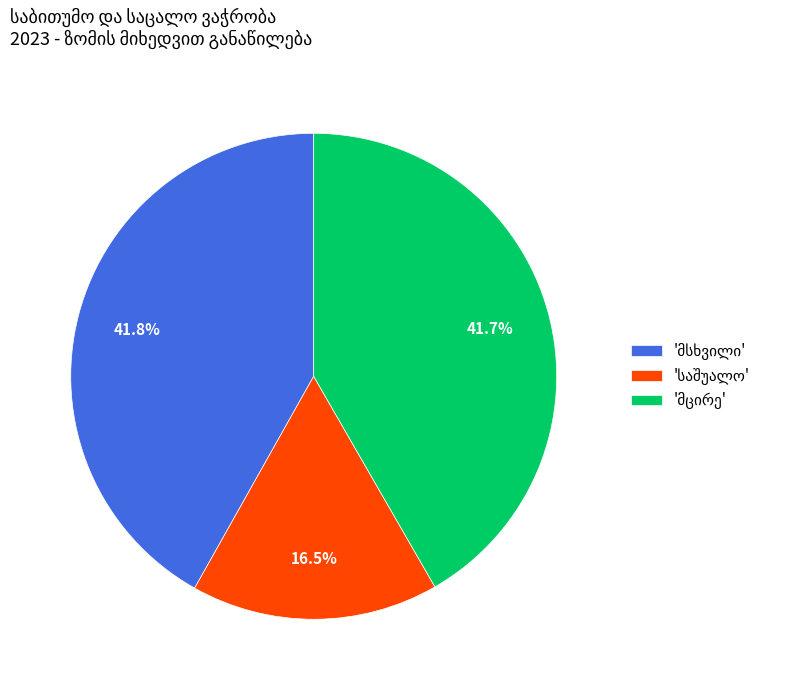

Is there a majority slice in this chart?

No